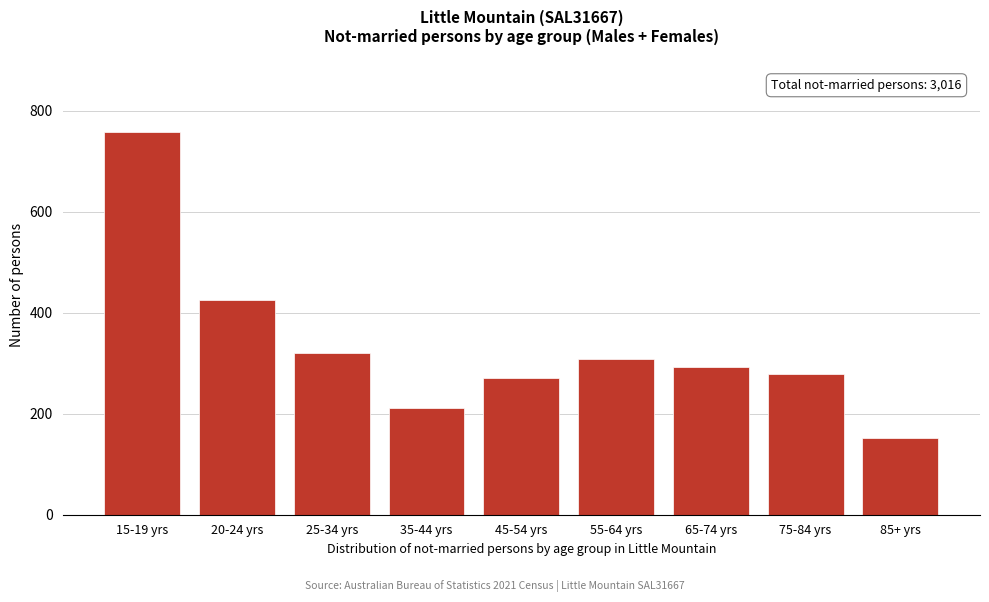

Reading left to right, what are all the values shown in this chart?

757	426	321	211	271	309	292	278	151